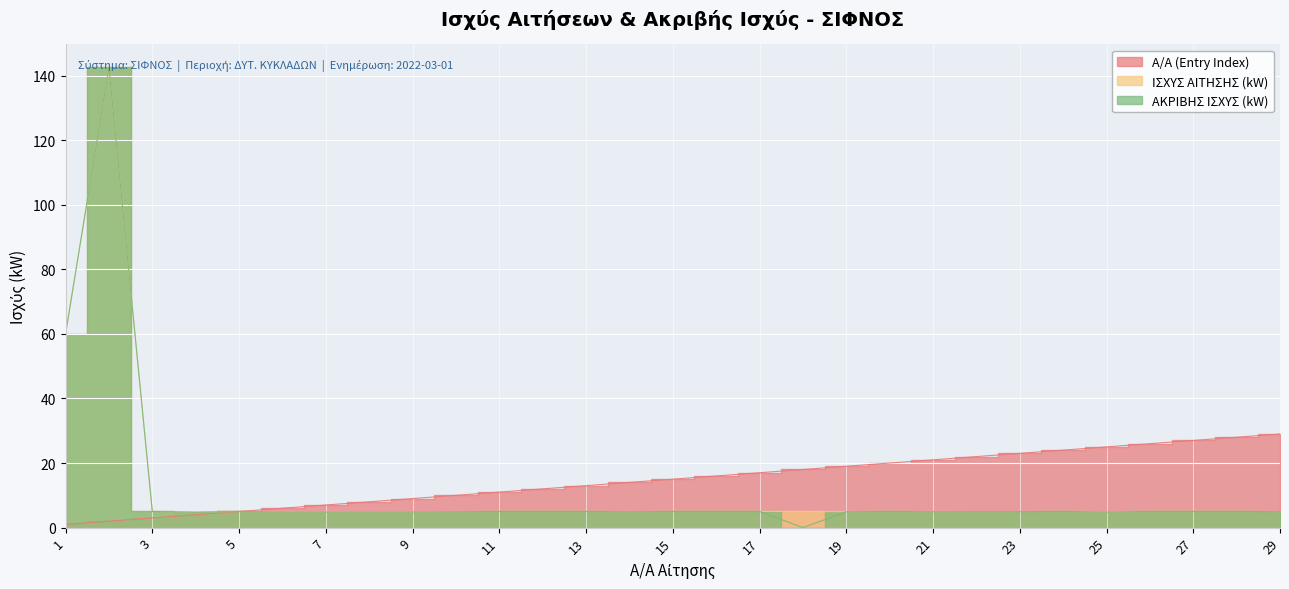

Between 17 and 21, which is larger?

21